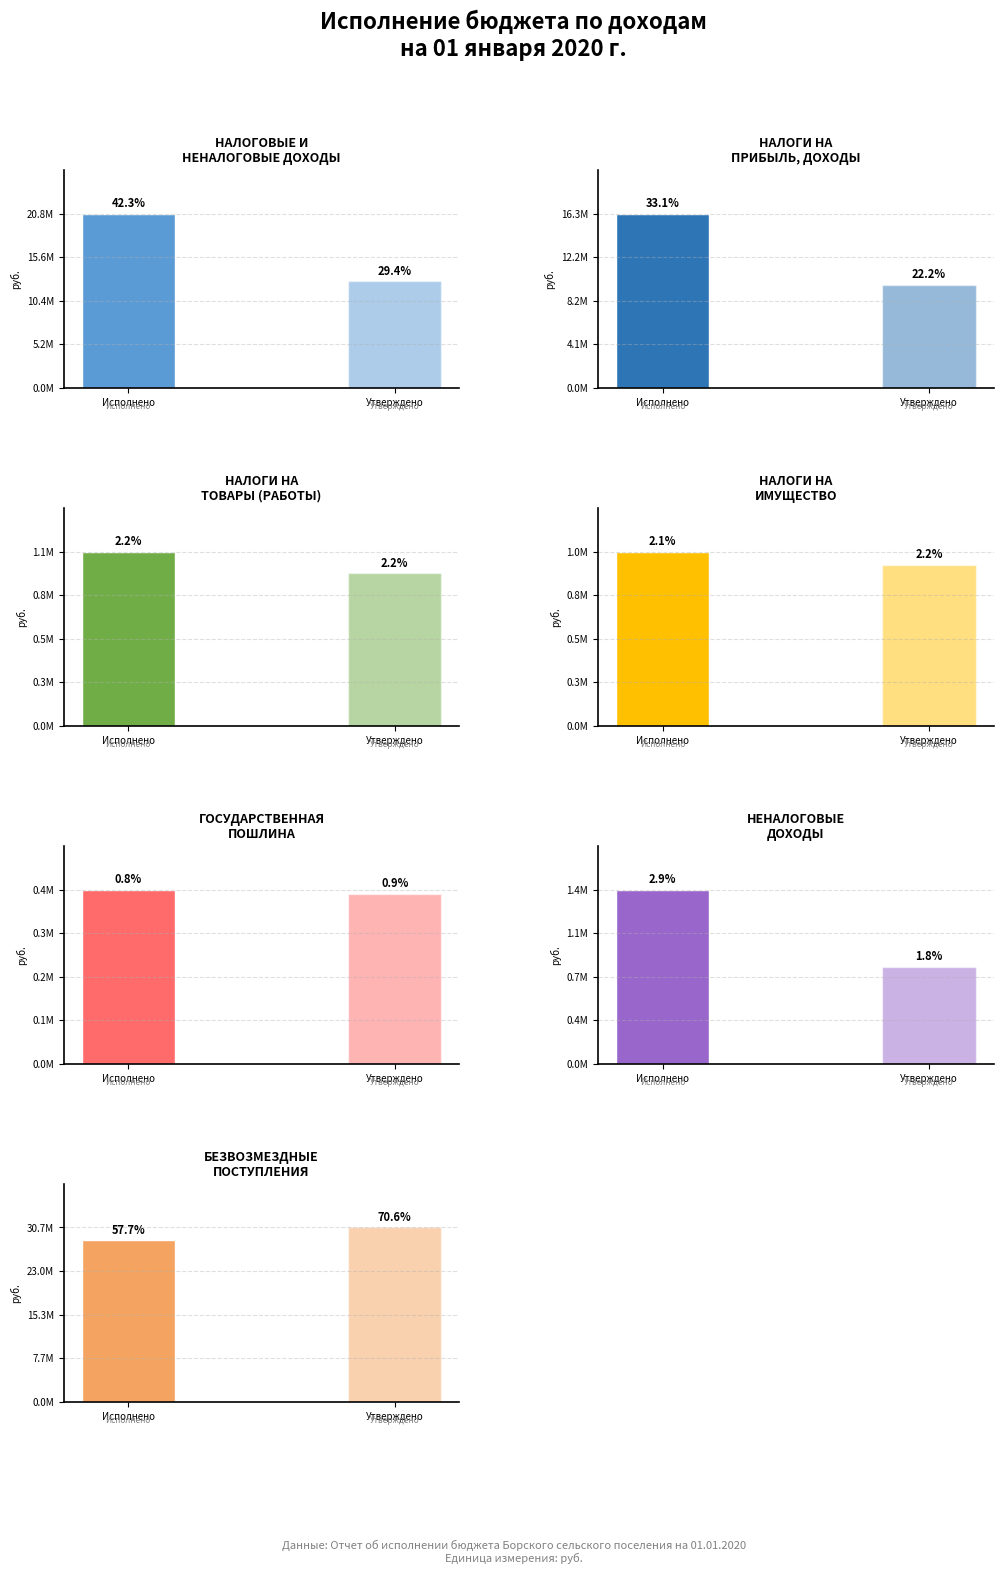

What is the label of the 7th bar from the right?

НАЛОГОВЫЕ И
НЕНАЛОГОВЫЕ ДОХОДЫ